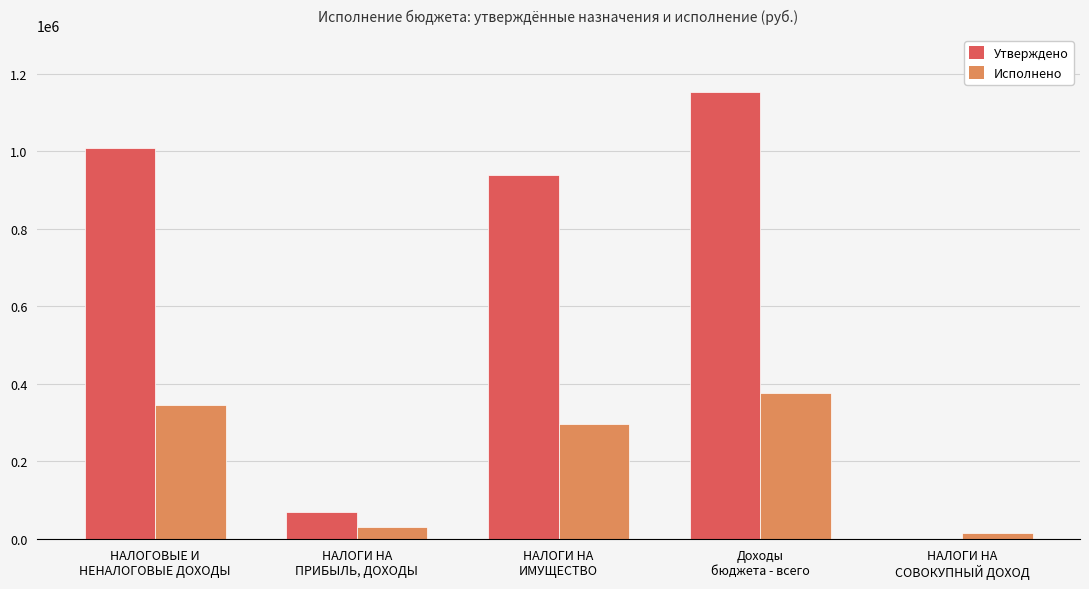

What is the maximum value for Утверждено?

1153775.0